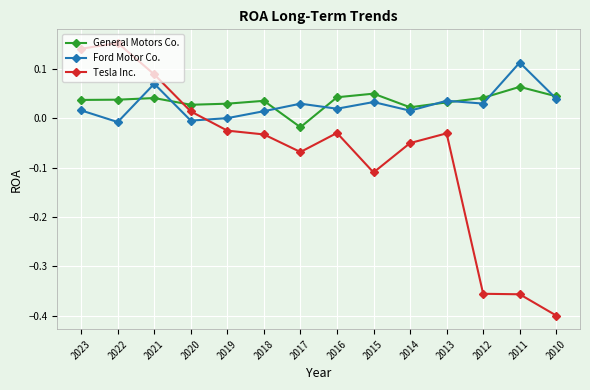

After their last crossing, which series has the higher values: Tesla Inc. or General Motors Co.?

General Motors Co.